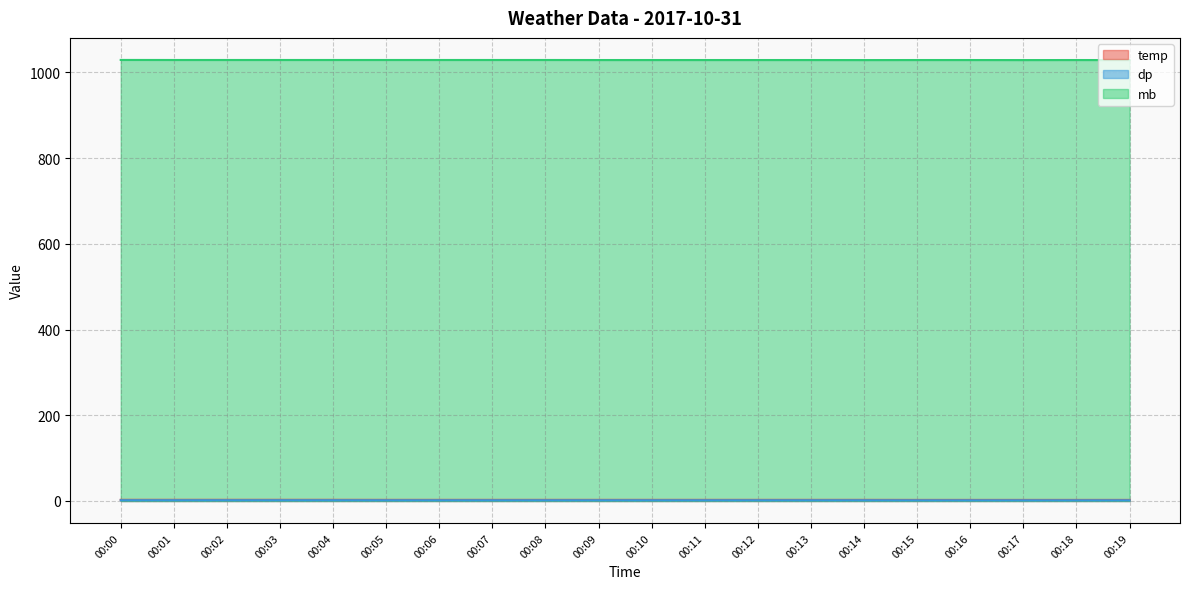

At which category does mb reach its first local valley?

00:14